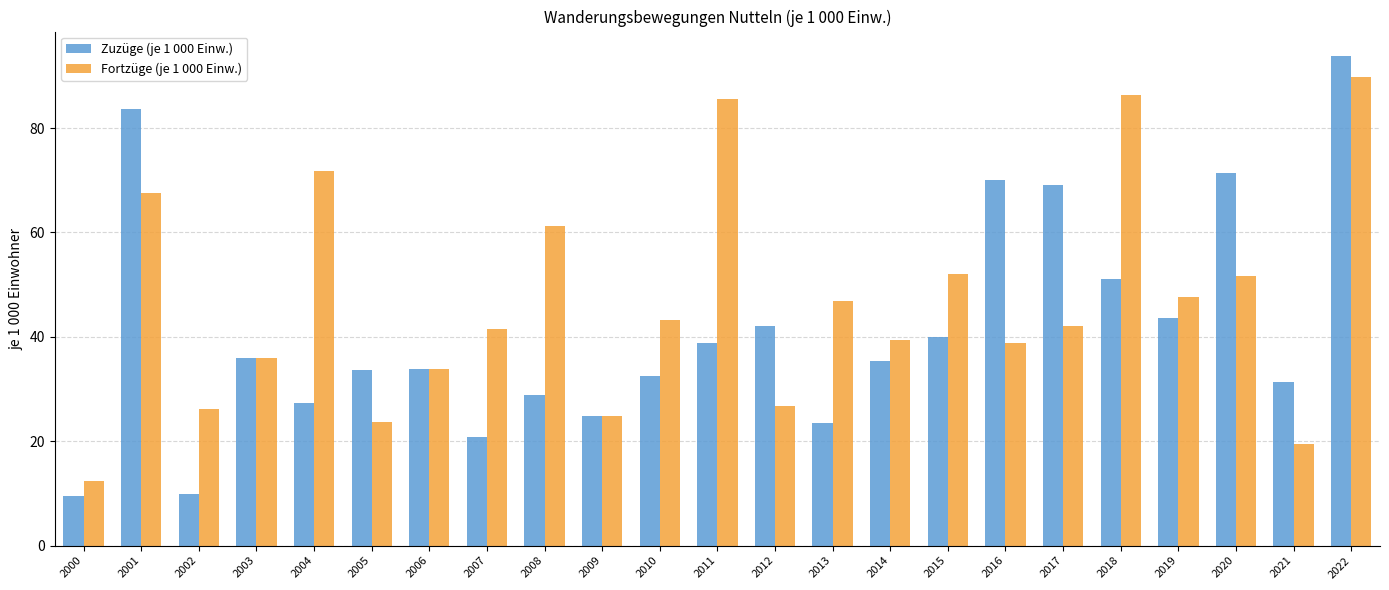

How many values in the Fortzüge (je 1 000 Einw.) series exceed 42?

12